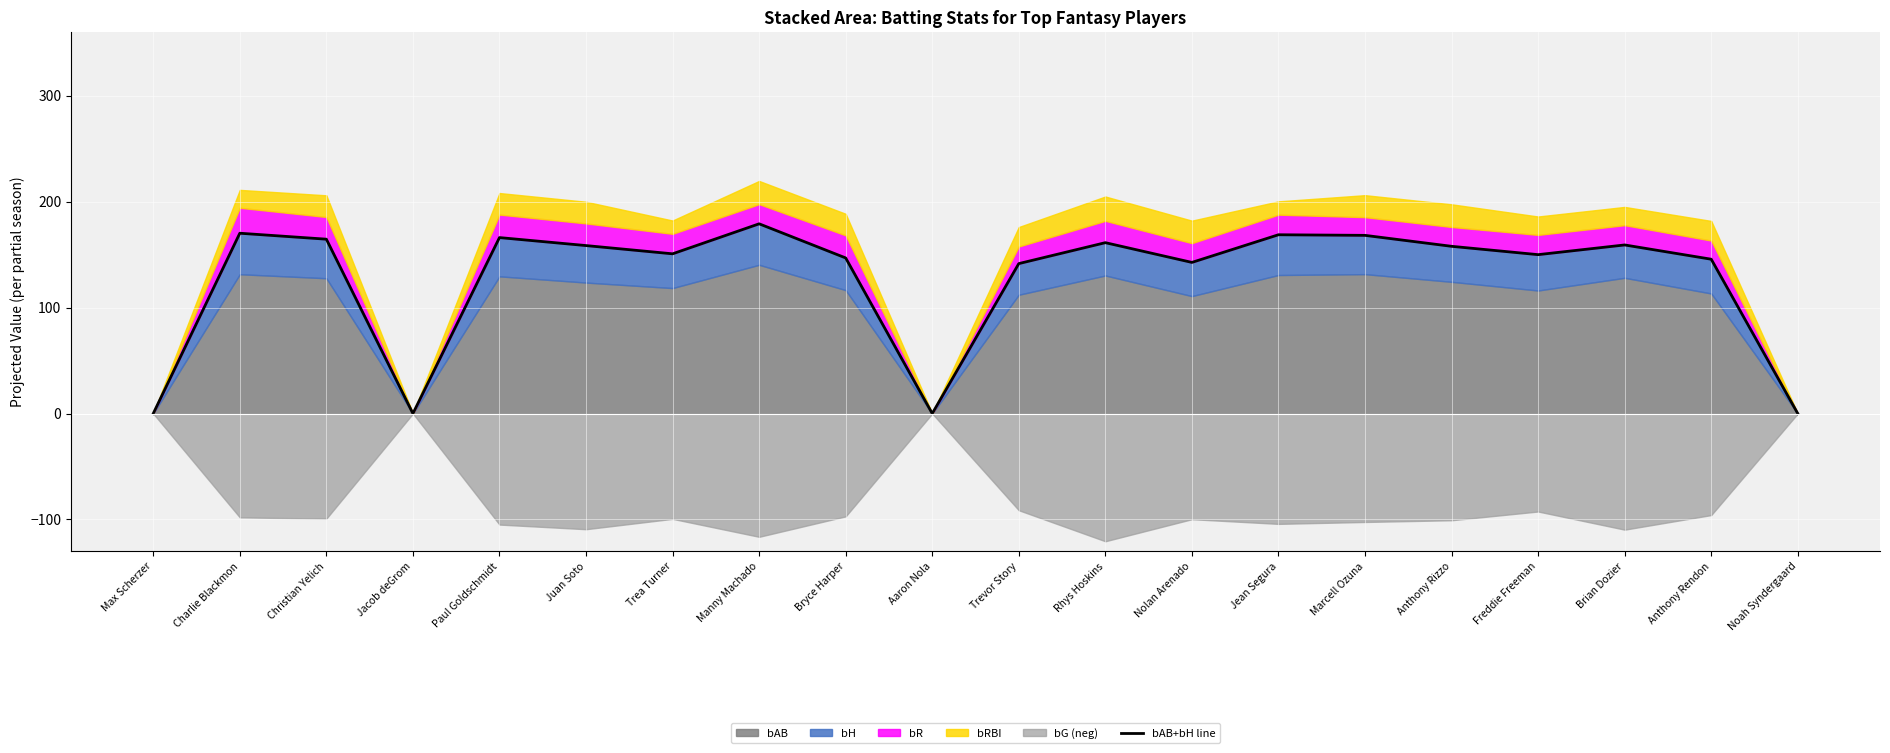

Which has a higher value, Aaron Nola or Jean Segura?

Jean Segura